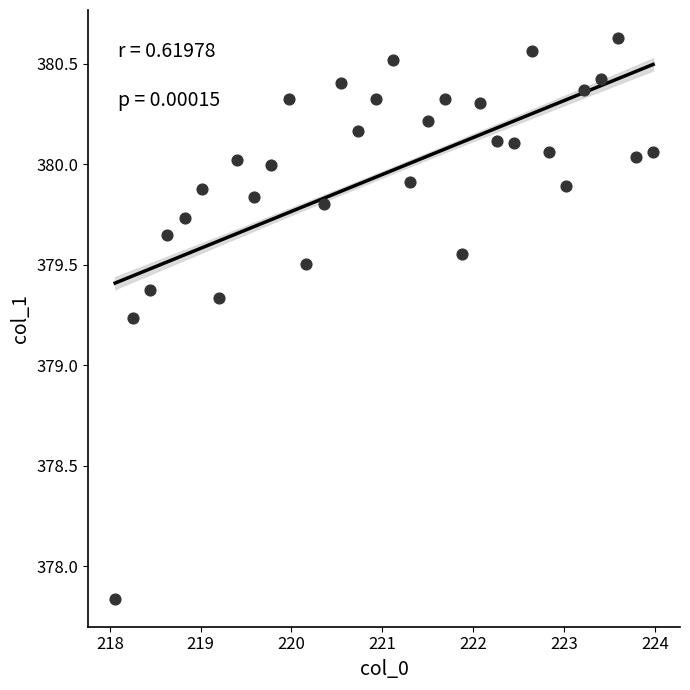

What is the range of X values (max minus min)?

5.9